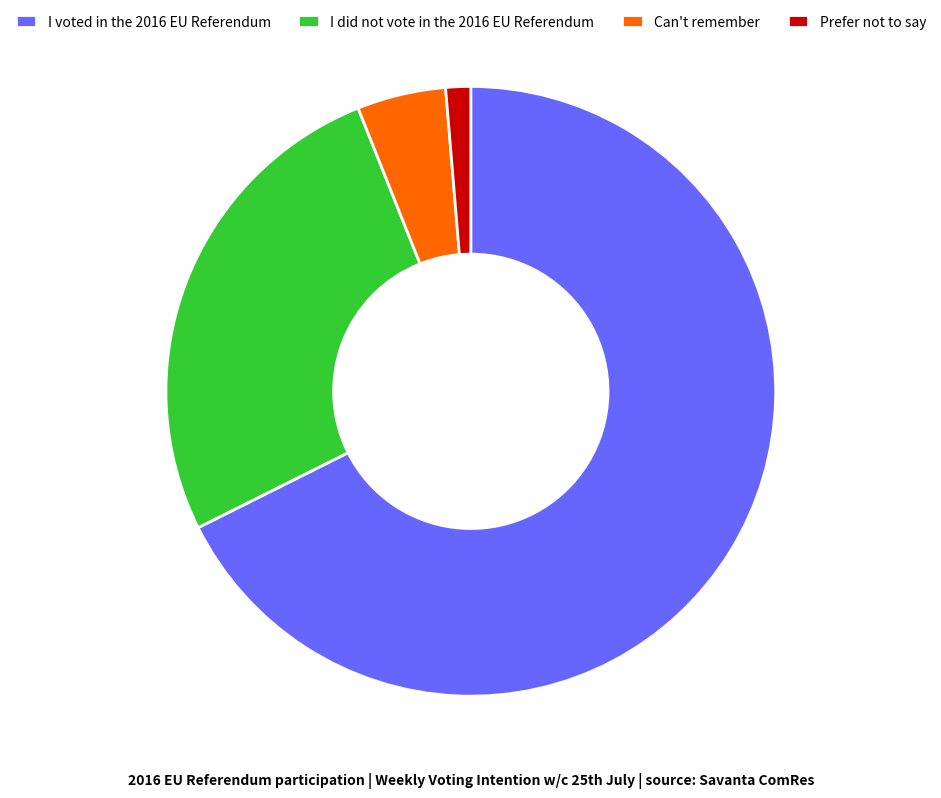

What is the majority slice?

I voted in the 2016 EU Referendum